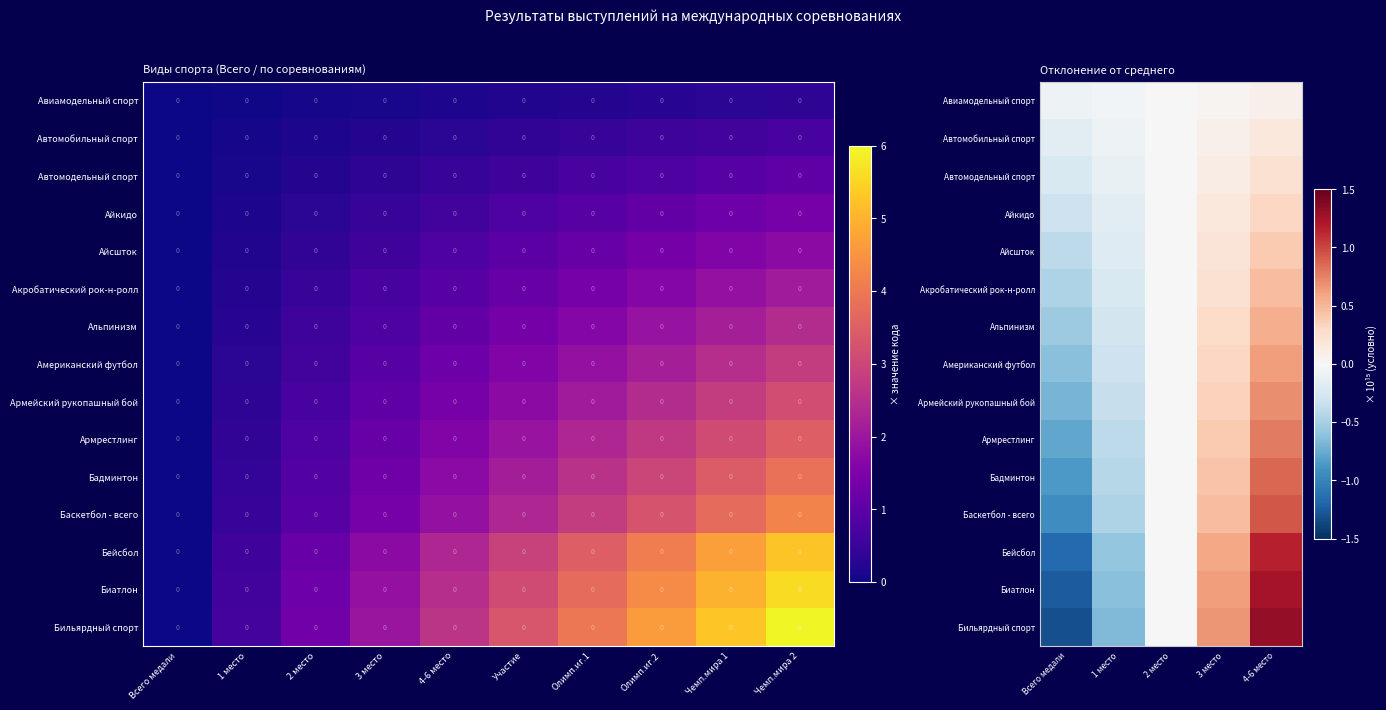

Which series has the widest spread of values?

Бильярдный спорт